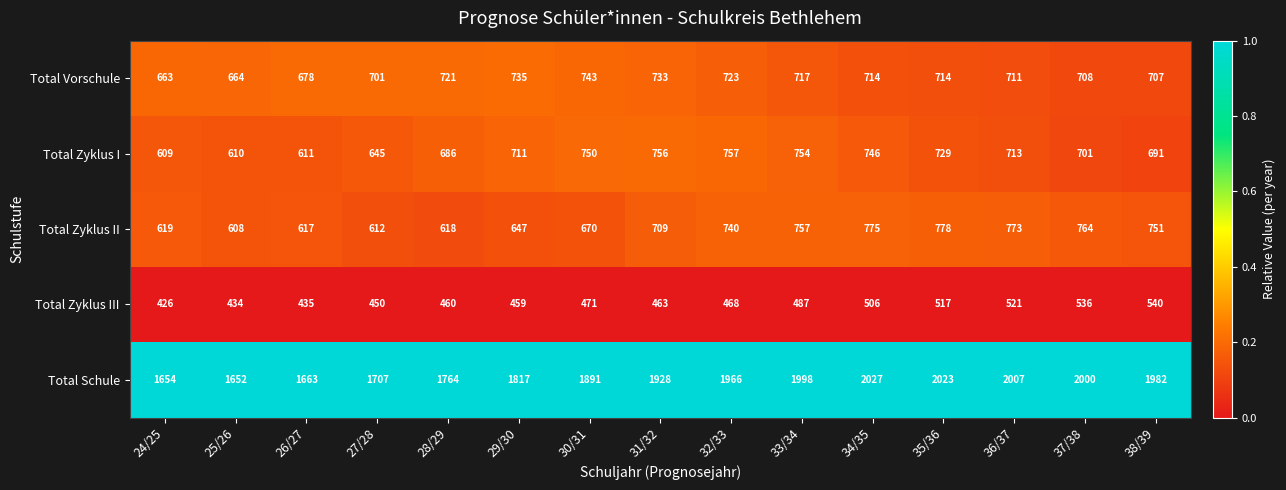

Which series has the widest spread of values?

Total Schule